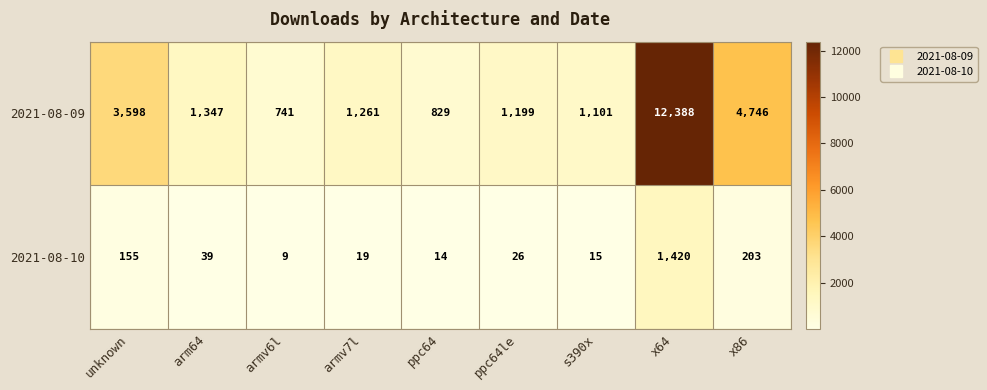

Reading left to right, transcribe all the data shown in this chart.

2021-08-09: 3598	1347	741	1261	829	1199	1101	12388	4746
2021-08-10: 155	39	9	19	14	26	15	1420	203